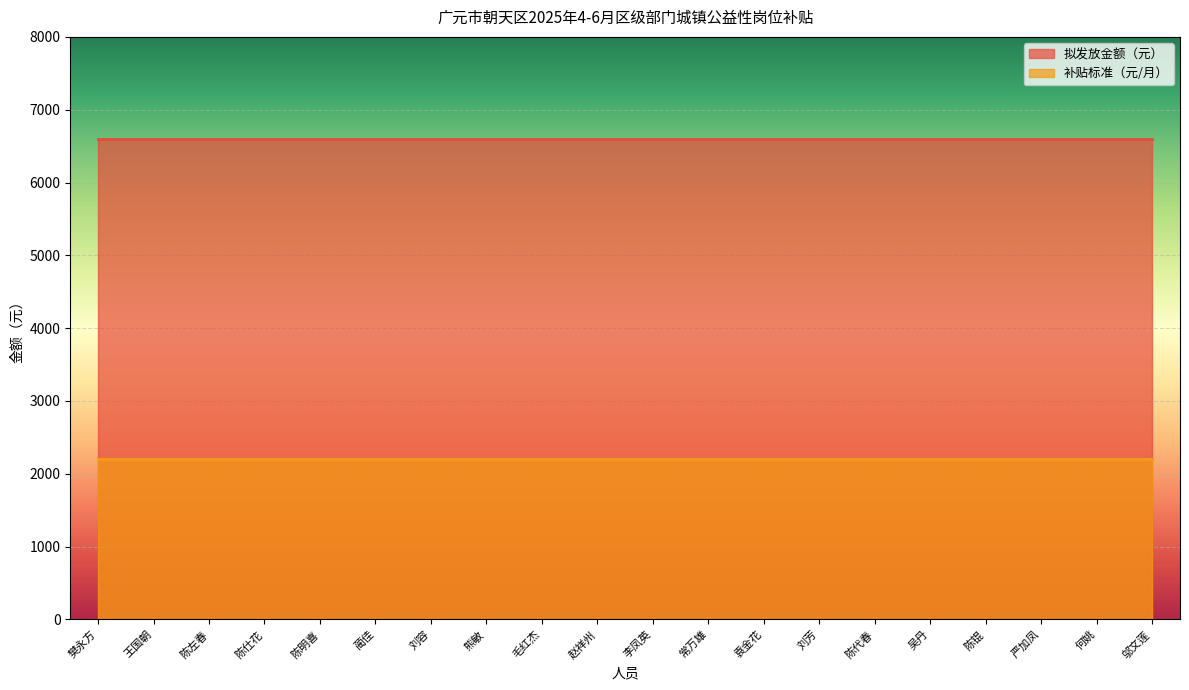

The 补贴标准（元/月） series shows 1376 at 王国朝. True or false?

False